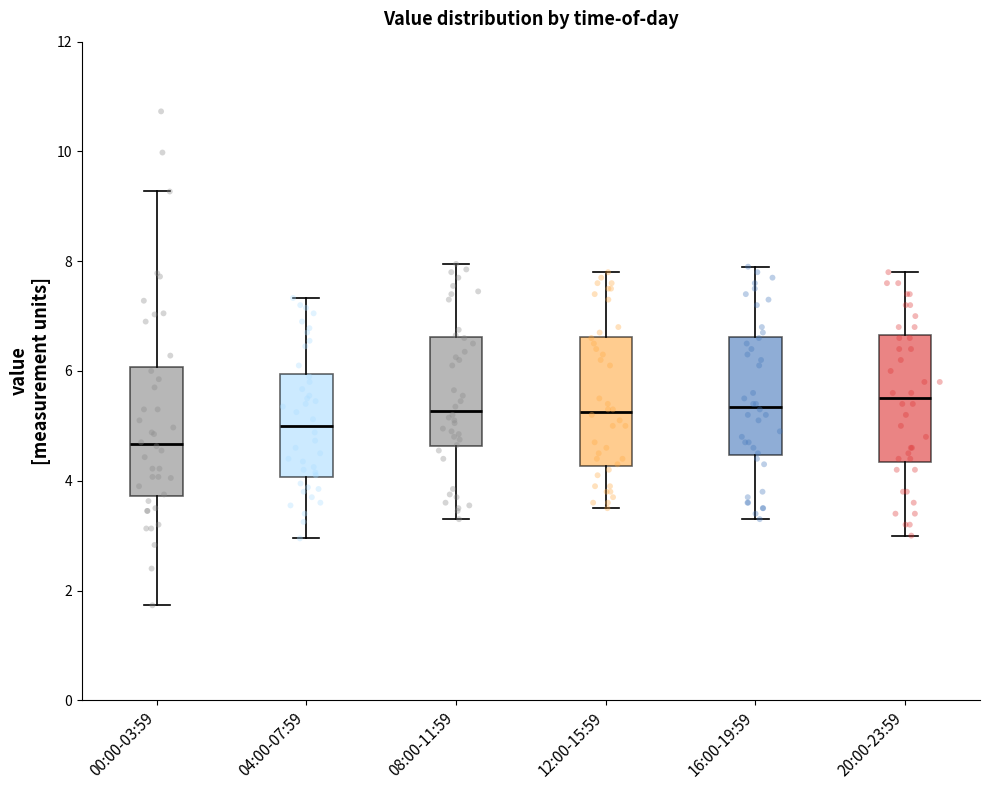

Reading left to right, read every box against the y-axis: the position of its median line, the range the box covers, and the ends of its whiskers. The values are not printed on the chart, so give them approximately, as read against the axis.

00:00-03:59: median 4.6, box 3.8 to 6.0, whiskers 1.8 to 9.2
04:00-07:59: median 5.0, box 4.0 to 6.0, whiskers 3.0 to 7.4
08:00-11:59: median 5.2, box 4.6 to 6.6, whiskers 3.4 to 8.0
12:00-15:59: median 5.2, box 4.2 to 6.6, whiskers 3.6 to 7.8
16:00-19:59: median 5.4, box 4.4 to 6.6, whiskers 3.4 to 8.0
20:00-23:59: median 5.6, box 4.4 to 6.6, whiskers 3.0 to 7.8